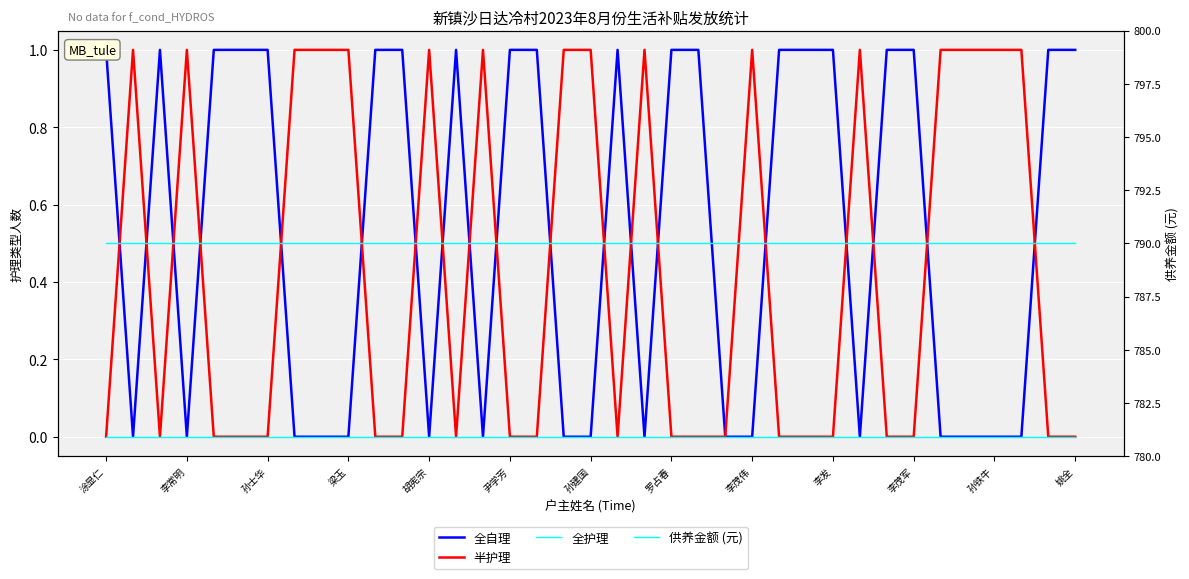

What position from the right is 25?

12